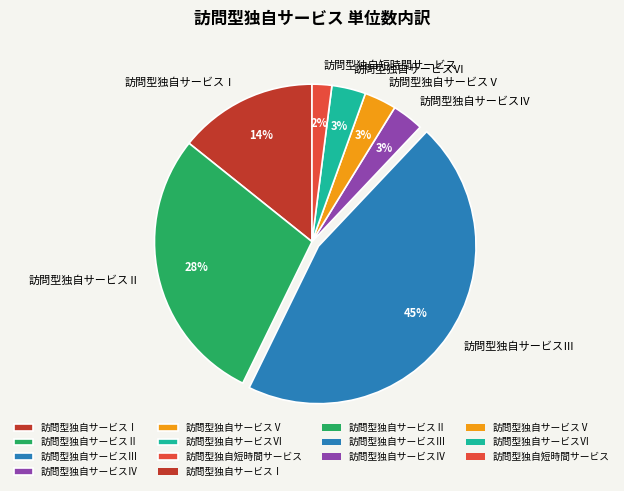

Does 訪問型独自サービスⅠ represent more than half of the total?

No